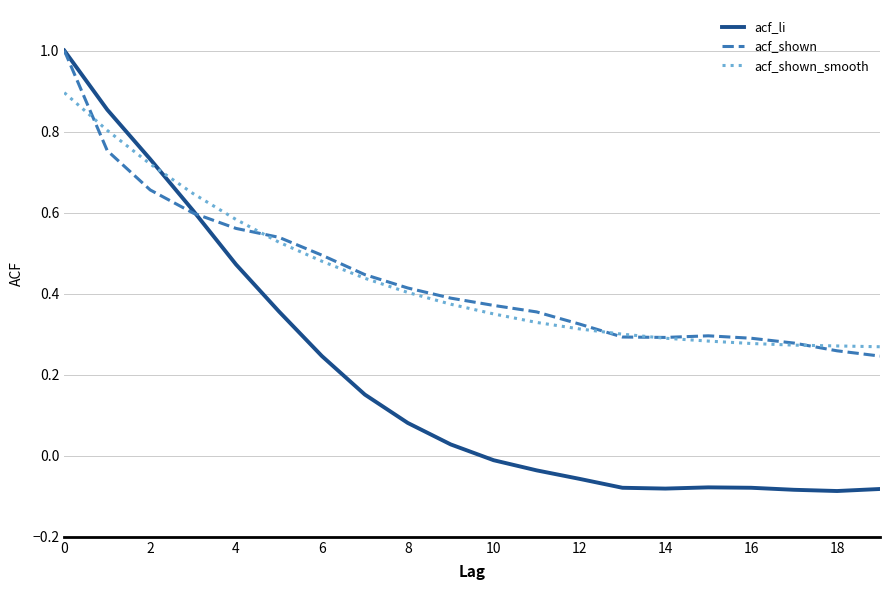

Which series has the widest spread of values?

acf_li